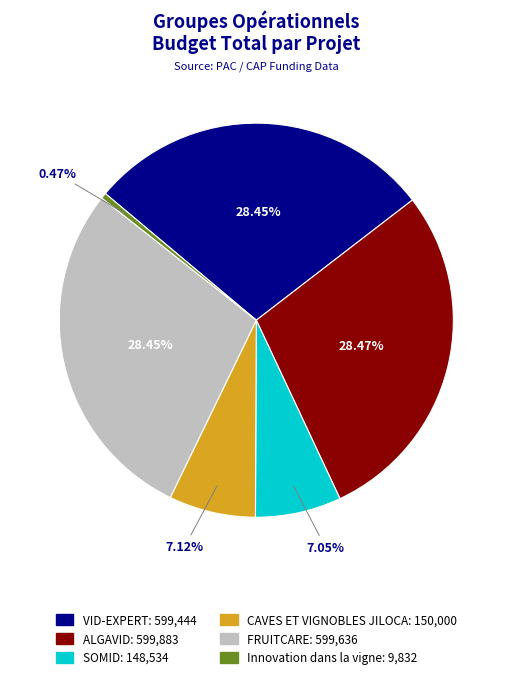

To the nearest percent, what is the difference between the VID-EXPERT and CAVES ET VIGNOBLES JILOCA slice percentages?

21%